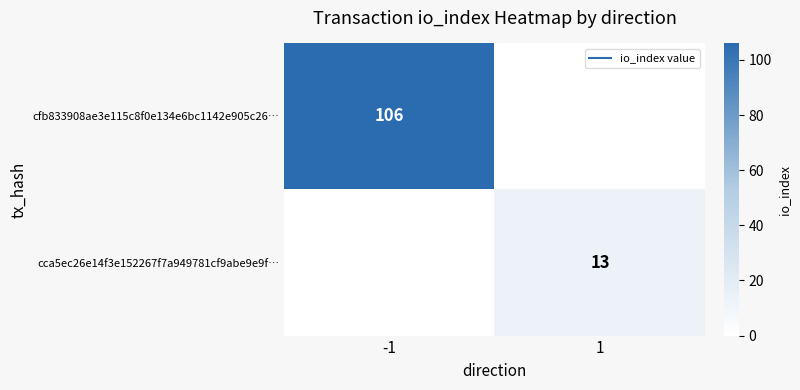

What is the average value of the cca5ec26e14f3e152267f7a949781cf9abe9e9f… series?

6